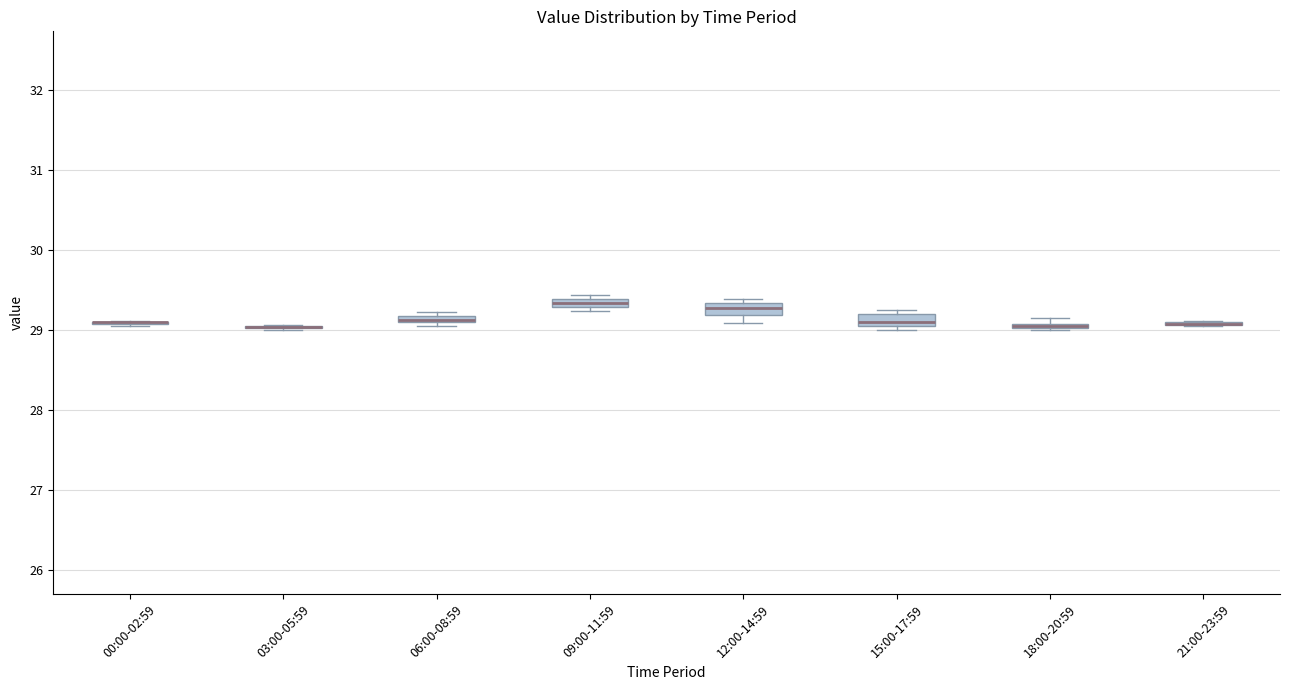

Where is the lower edge of the box for 18:00-20:59 on the y-axis? The values are not printed on the chart, so give them approximately, as read against the axis.

29.0